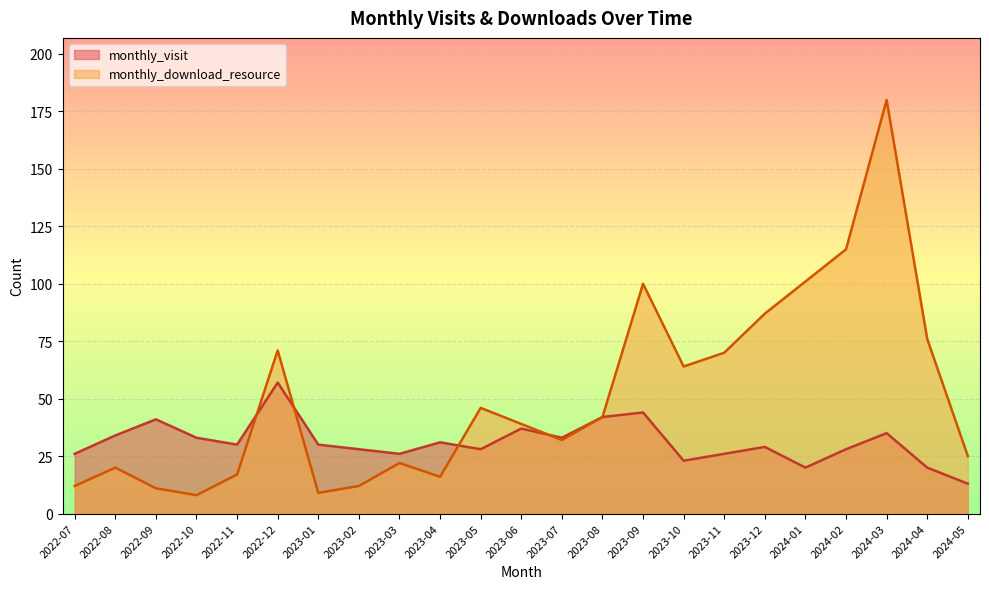

Reading right to left, transcribe all the data shown in this chart.

monthly_visit: 13	20	35	28	20	29	26	23	44	42	33	37	28	31	26	28	30	57	30	33	41	34	26
monthly_download_resource: 25	76	180	115	101	87	70	64	100	42	32	39	46	16	22	12	9	71	17	8	11	20	12